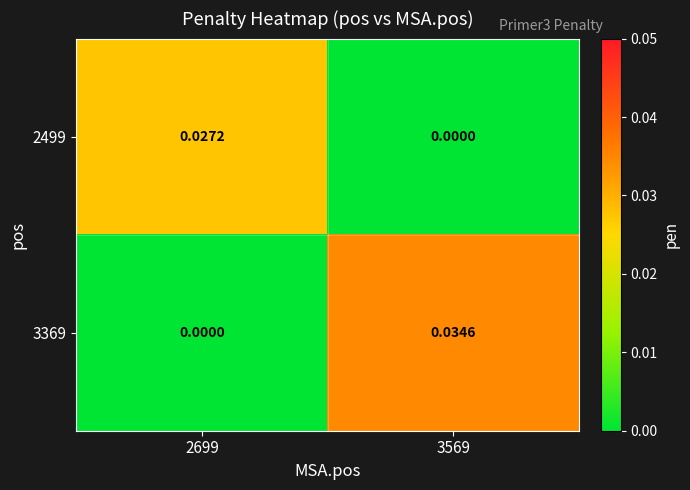

At which category is the sum across all series the highest?

3569